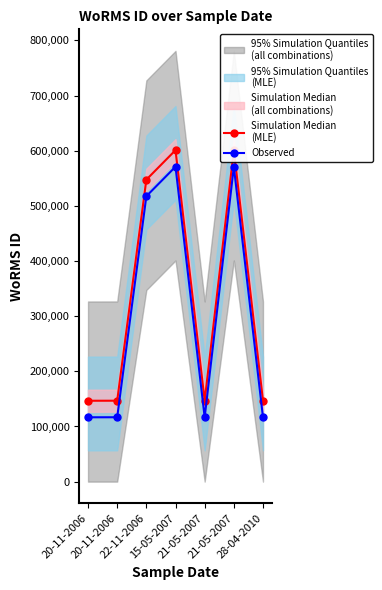

True or false: Observed and Simulation Median
(MLE) cross at least once.

False